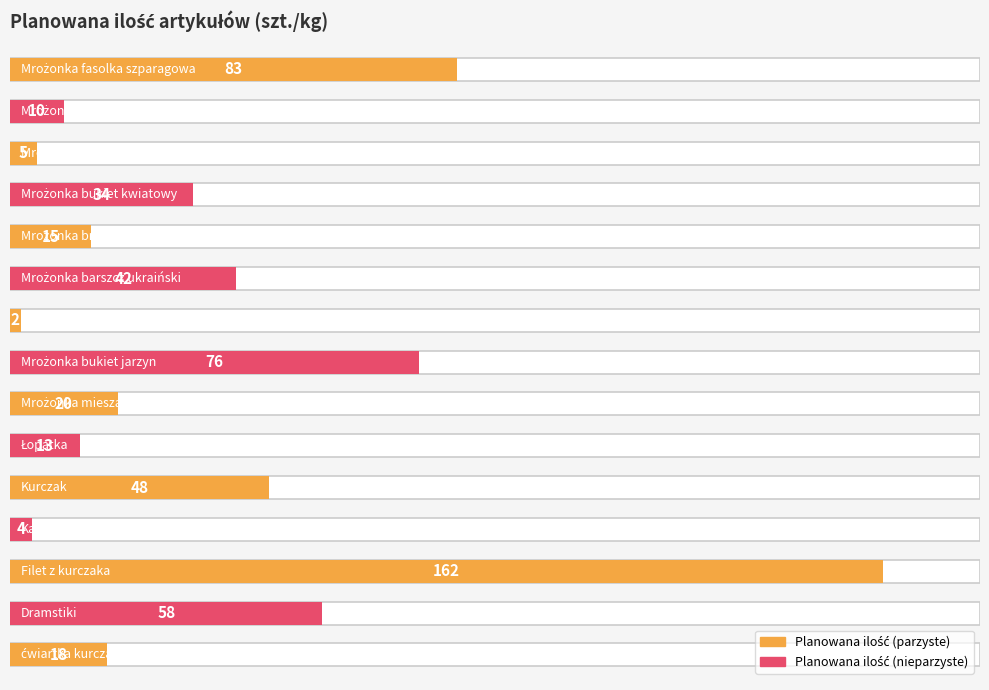

The chart shows a value of 55 at Mrożonka bukiet kwiatowy. True or false?

False